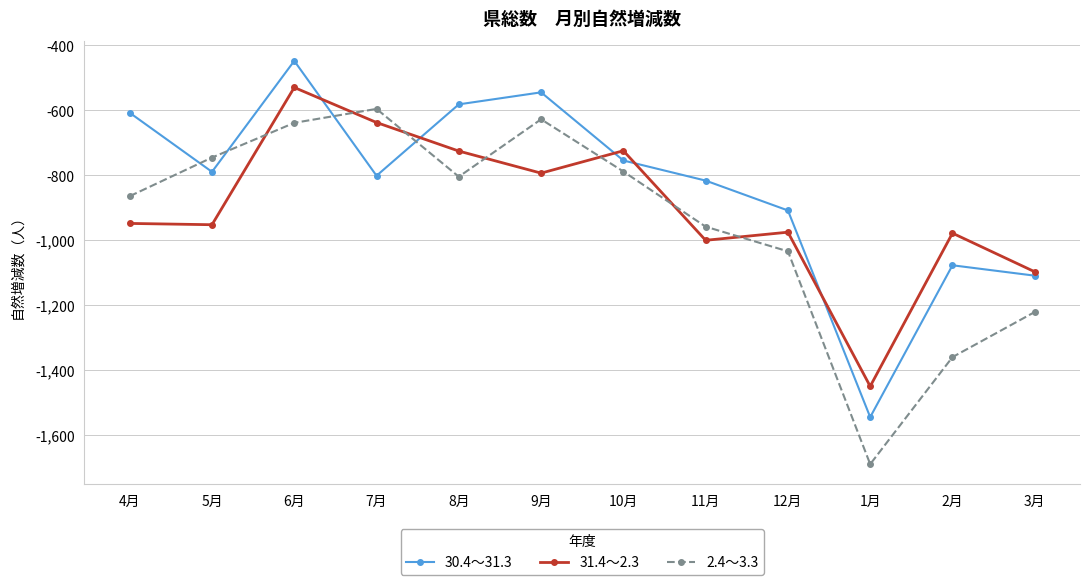

At which category is the sum across all series the highest?

6月